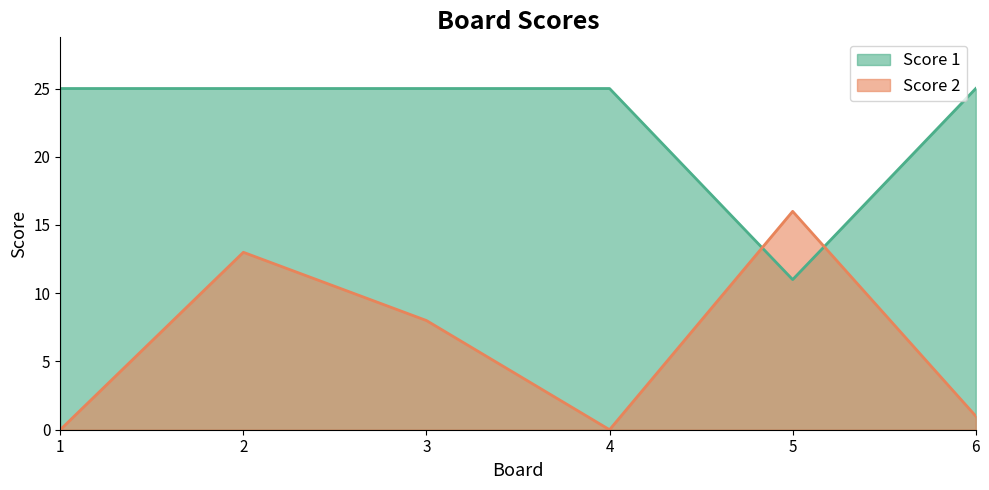

Rank the series at 3 from lowest to highest value.

Score 2, Score 1